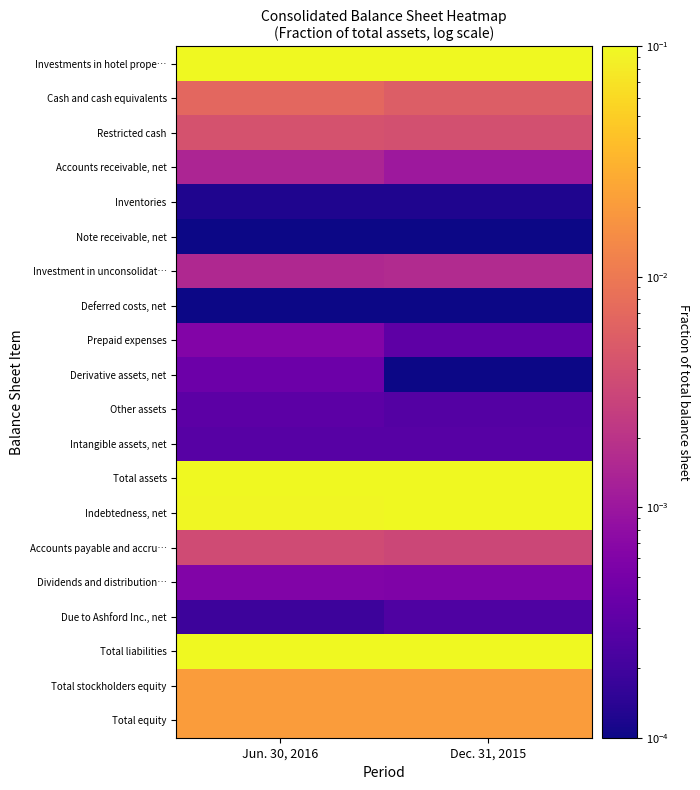

Which label corresponds to the smallest value in the chart?

Jun. 30, 2016